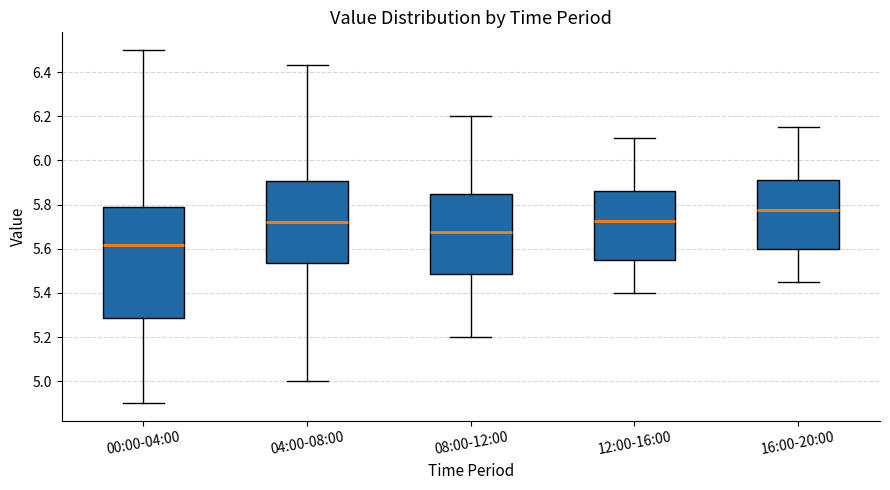

Where does the median line of the box for 00:00-04:00 sit on the y-axis? The values are not printed on the chart, so give them approximately, as read against the axis.

5.62